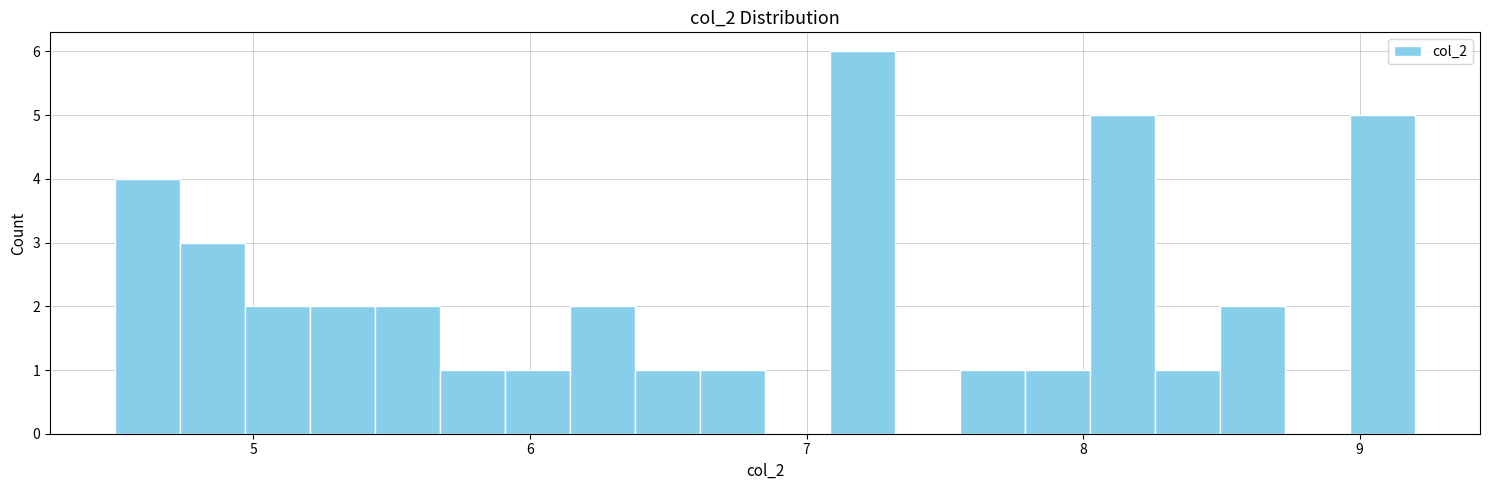

Around what value on the x-axis is the tallest bar? Give the approximate position of its centre, as read against the axis.

7.2